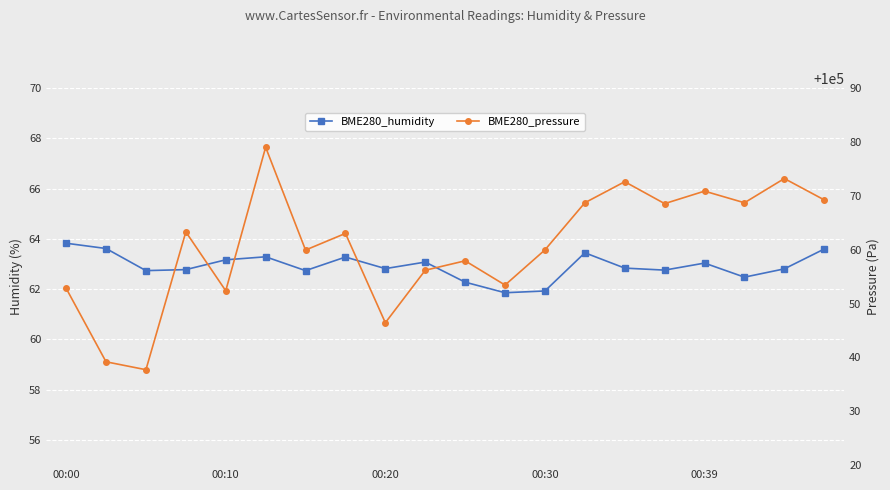

Where is BME280_pressure nearest to the value 100058?

10